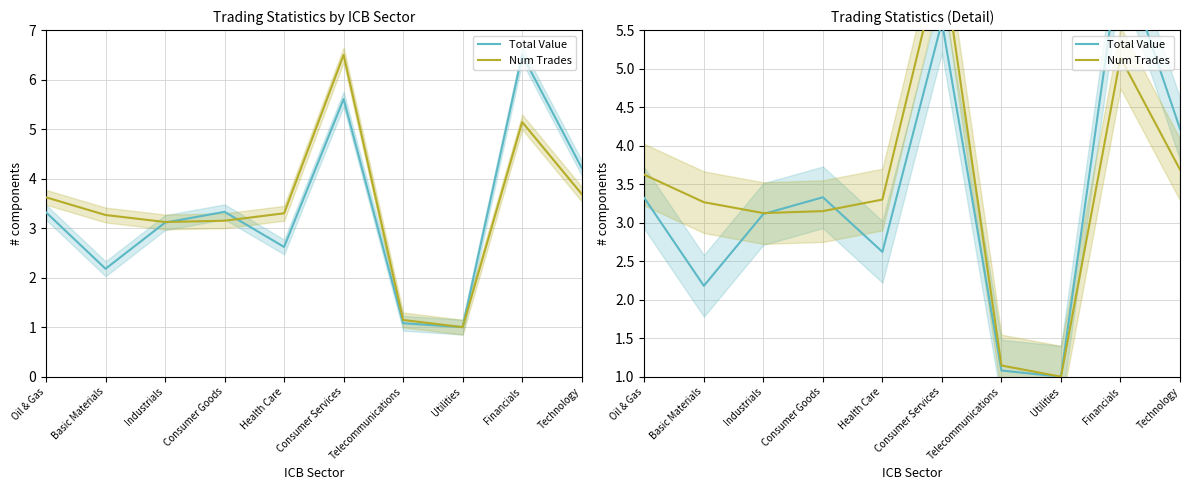

What is the smallest value displayed?

1.0